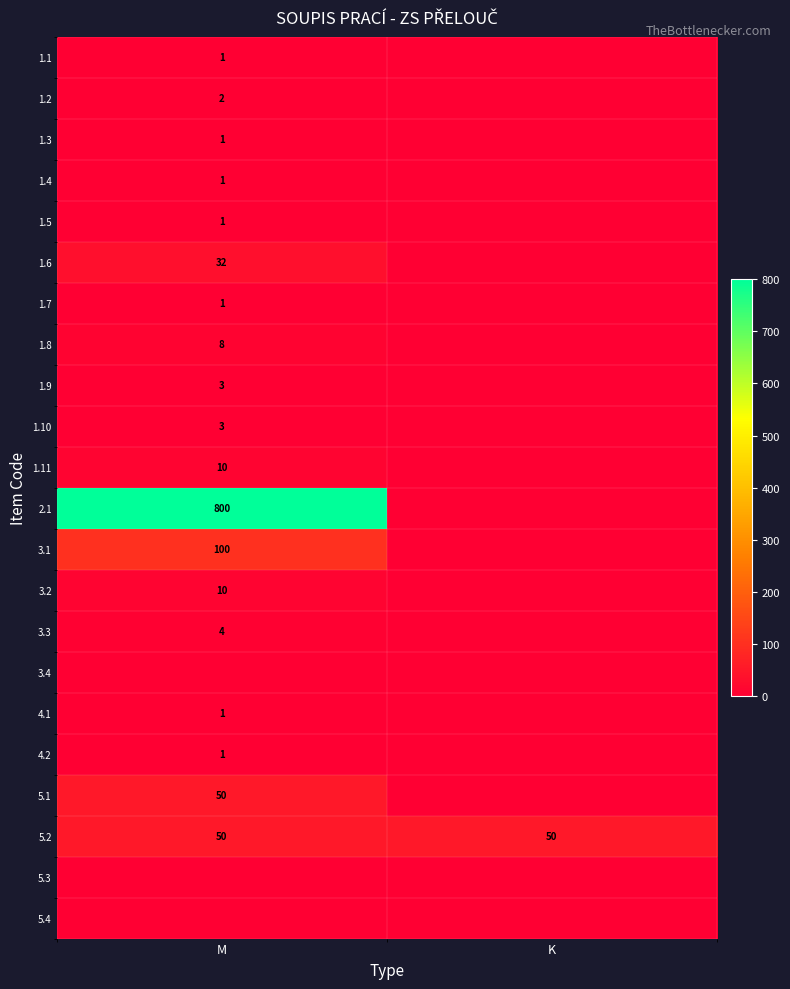

The 1.1 series shows 1 at M. True or false?

True